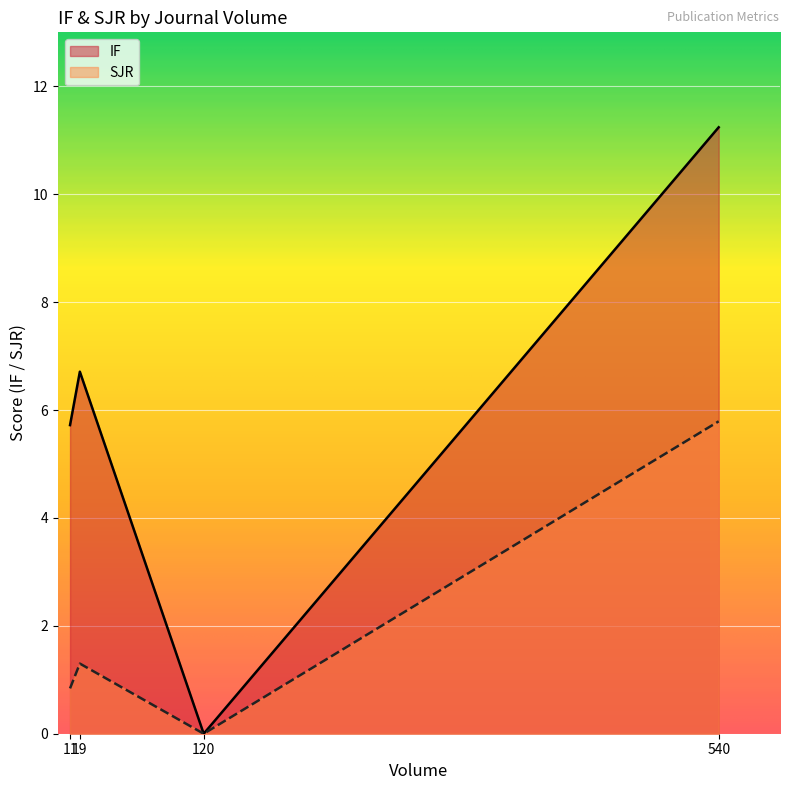

True or false: SJR has more than 2 points higher than both neighbors.

False